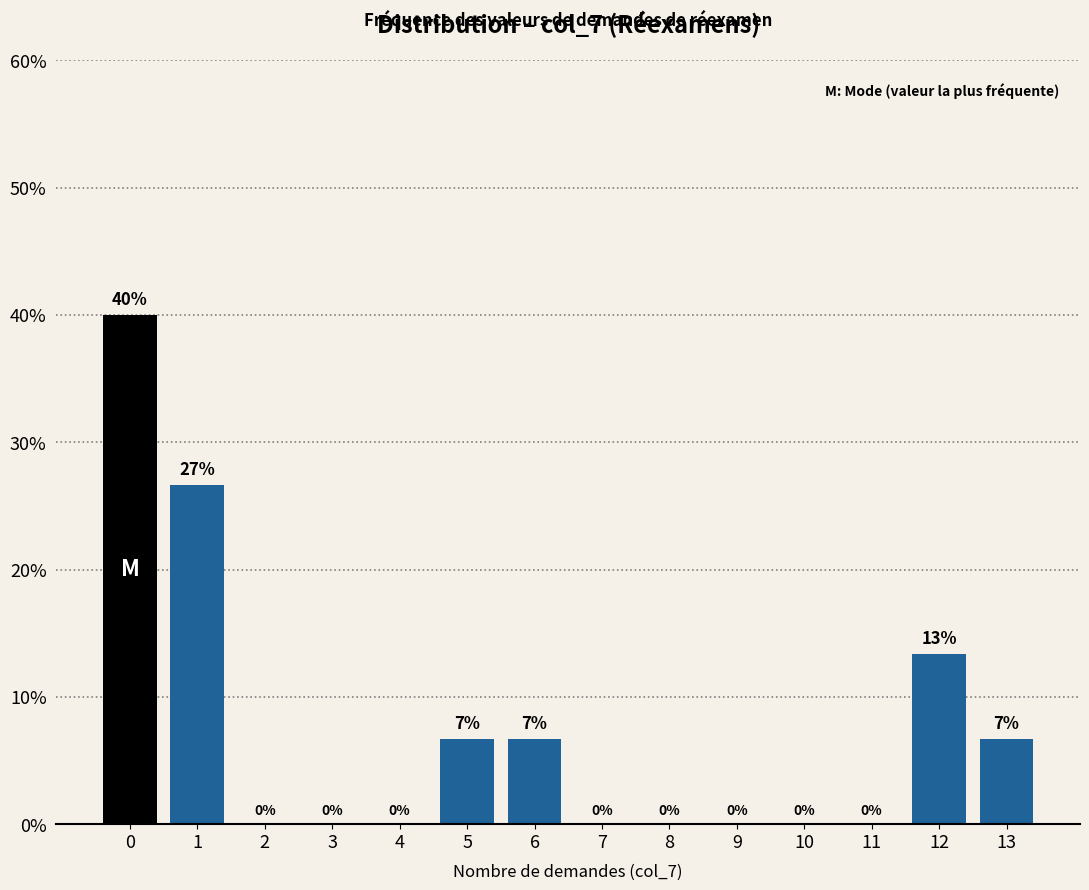

Which range on the x-axis has the tallest bar?

-0.5 to 0.5